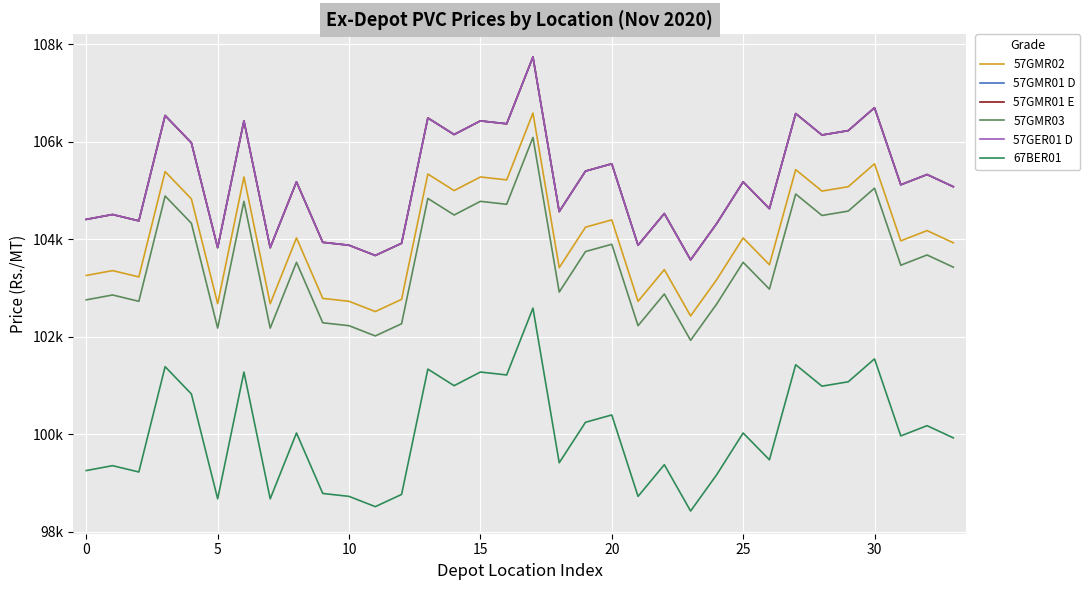

Is this an area chart (filled region under the line)?

No